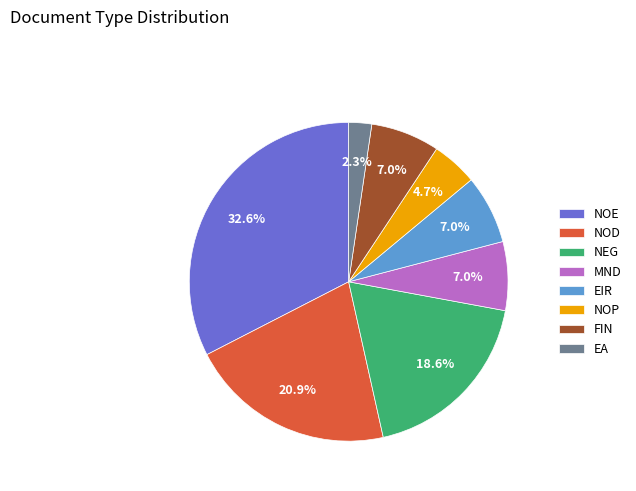

What percentage is the MND slice, to the nearest percent?

7%